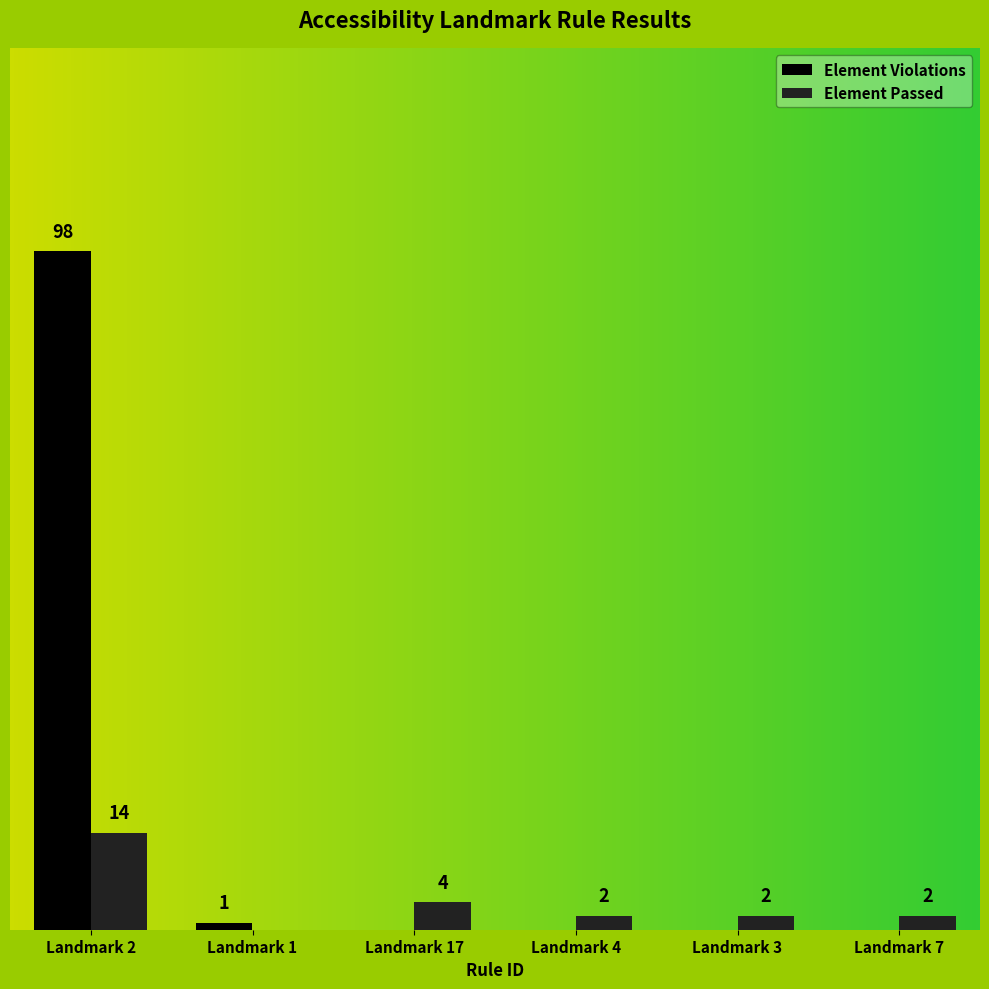

Which label corresponds to the largest value in the chart?

Landmark 2